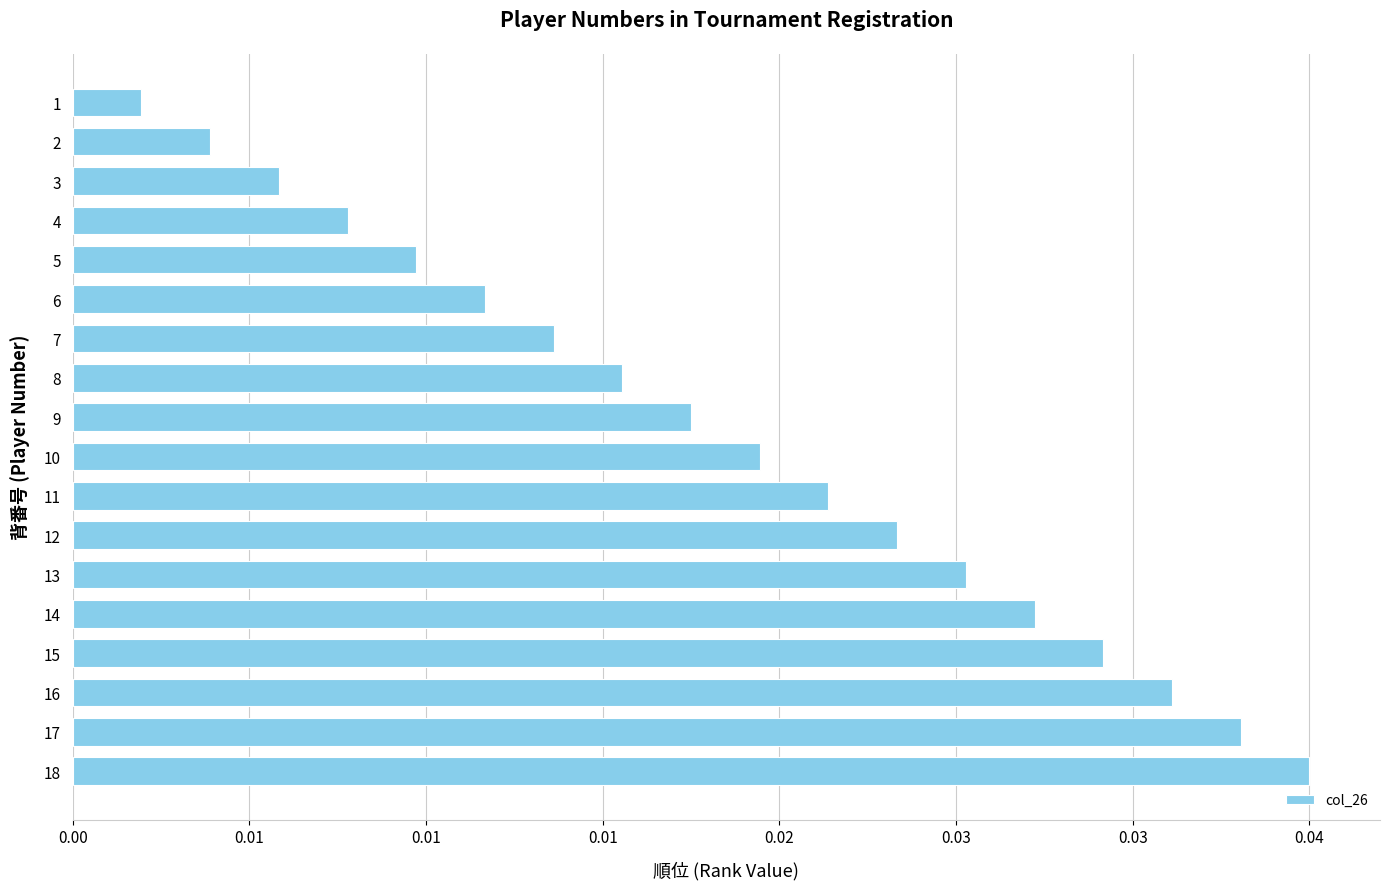

How many distinct data groups are displayed?

1